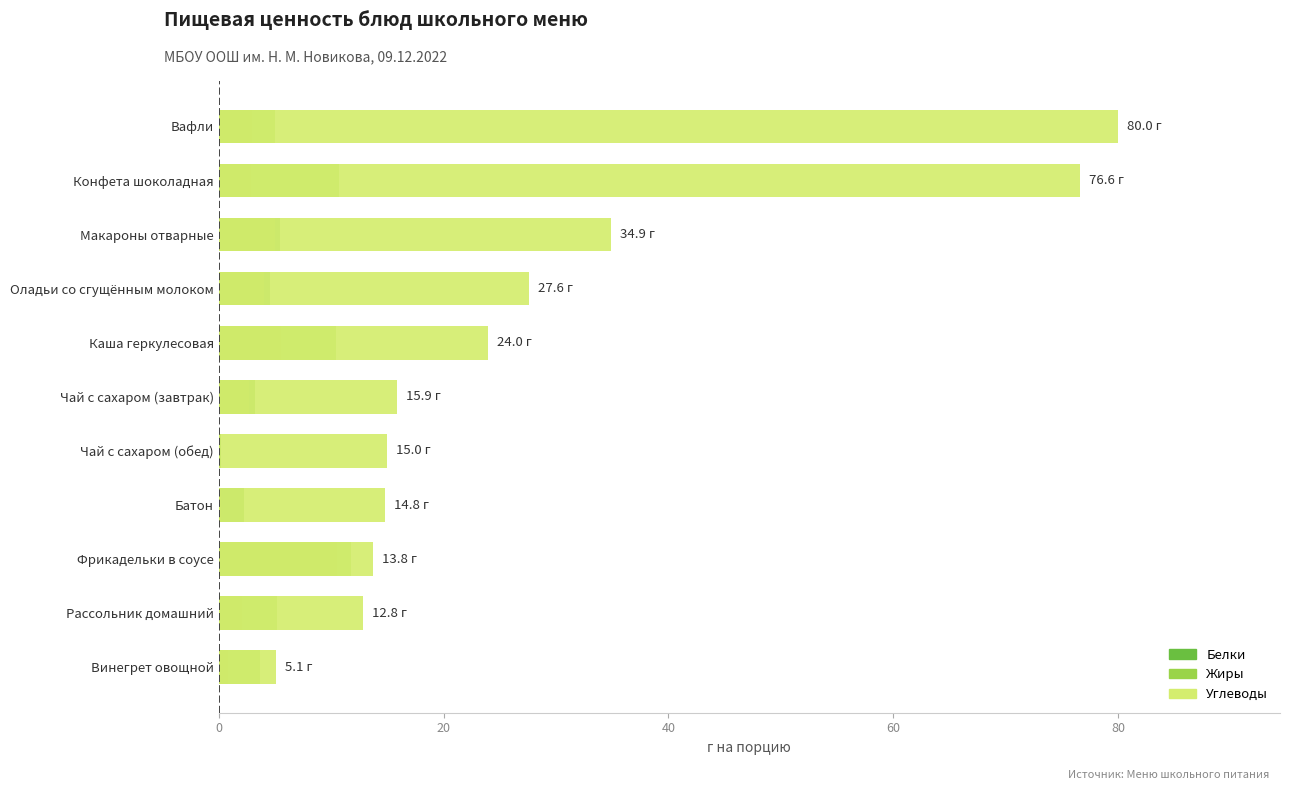

How many values in the Жиры series exceed 4?

7